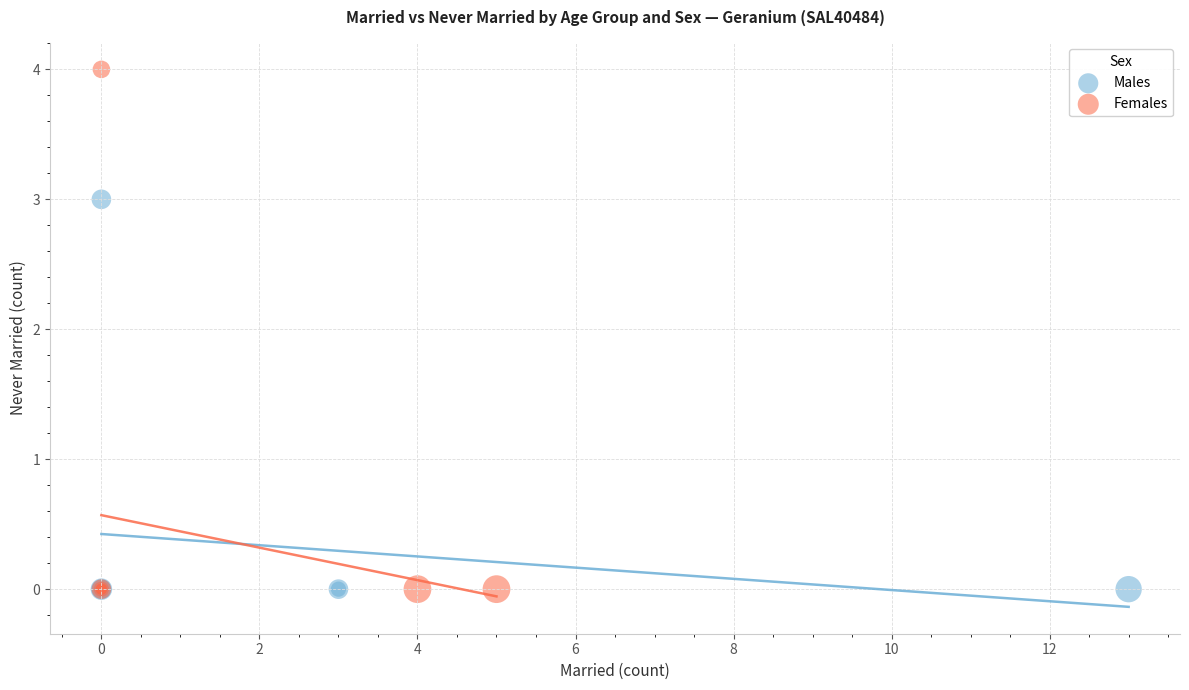

Which series has the largest Y range (max minus min)?

Females